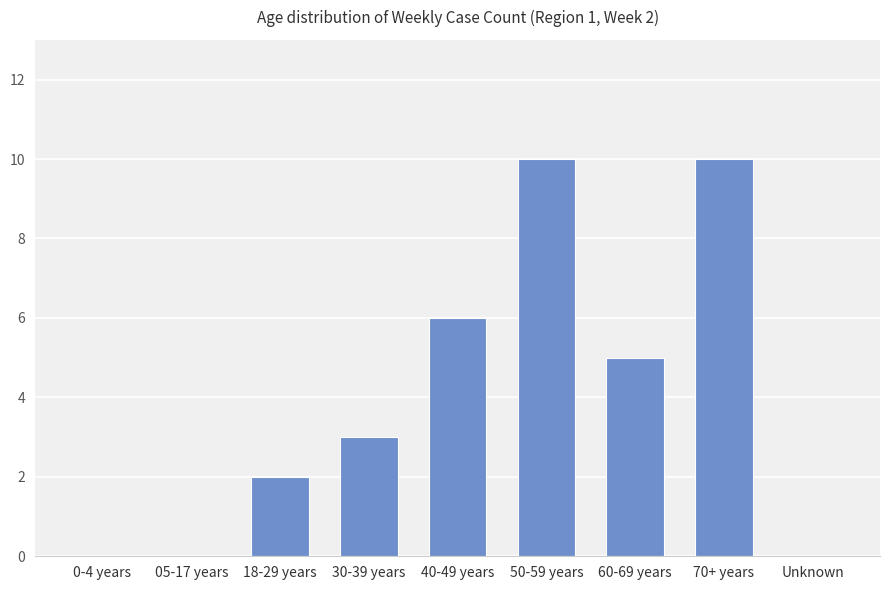

Where is the data nearest to the value 5?

60-69 years